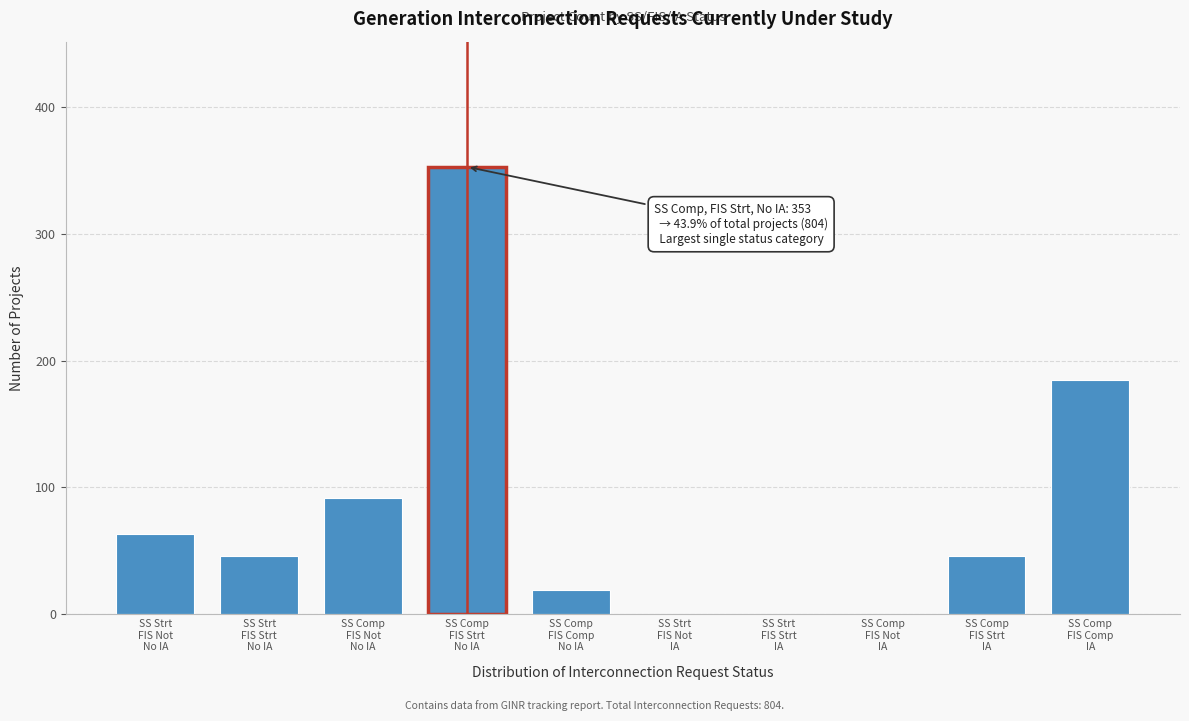

What is the greatest value displayed?

353